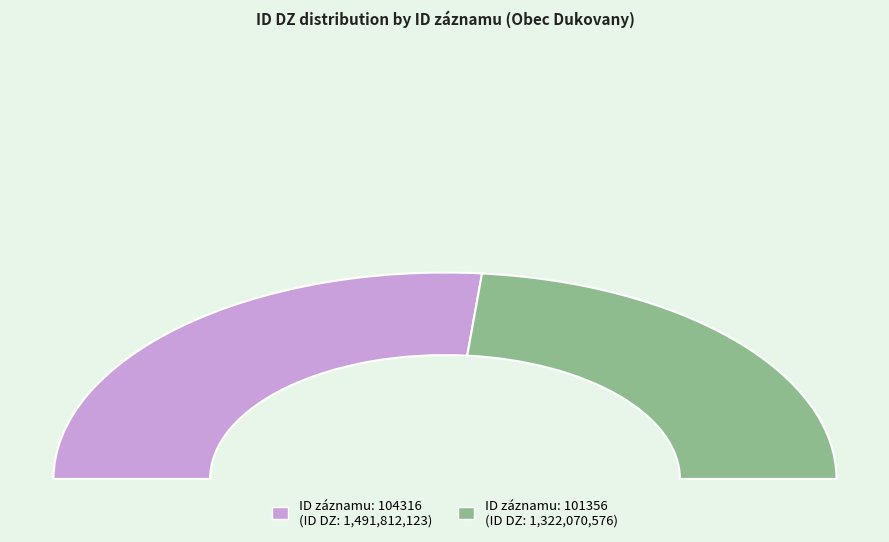

What is the change in value from 104316 to 101356?

-169741547